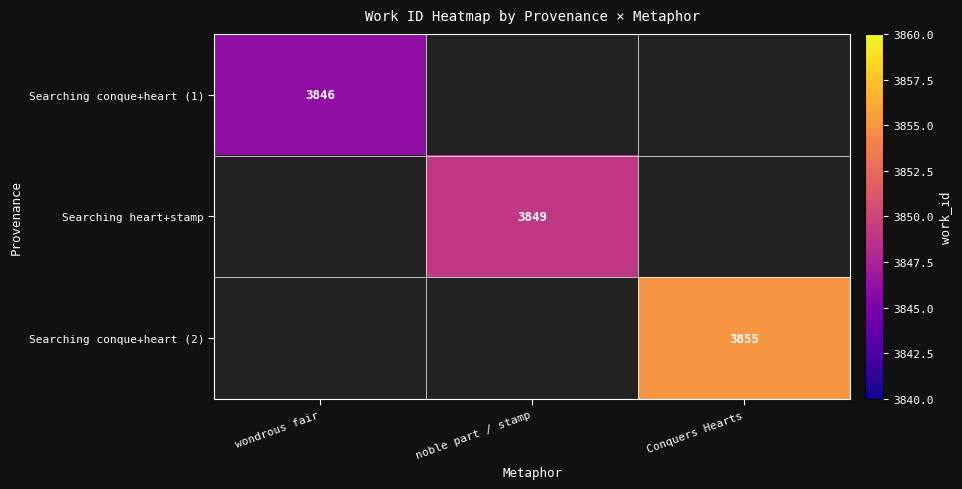

True or false: Searching conque+heart (1) has a value of 3846 at wondrous fair.

True